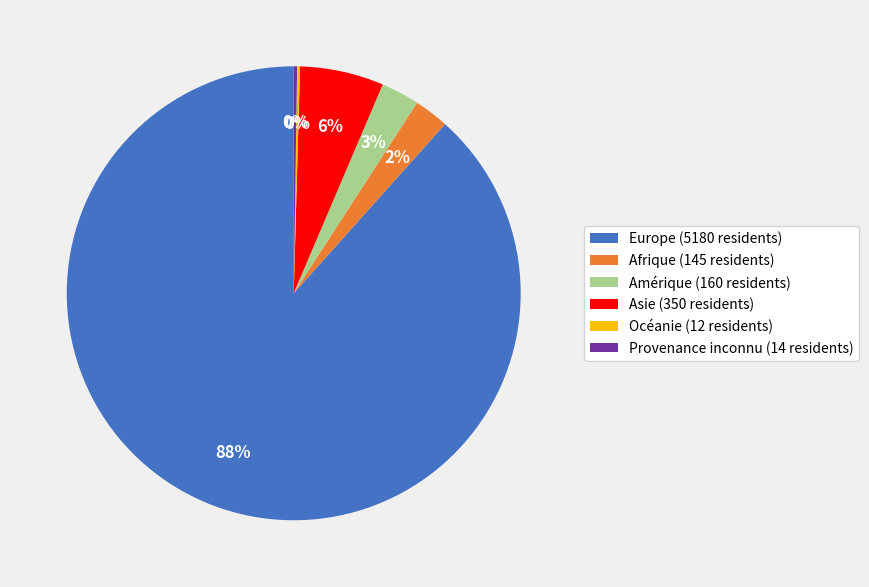

True or false: Asie (350 residents) accounts for 6% of the total.

True